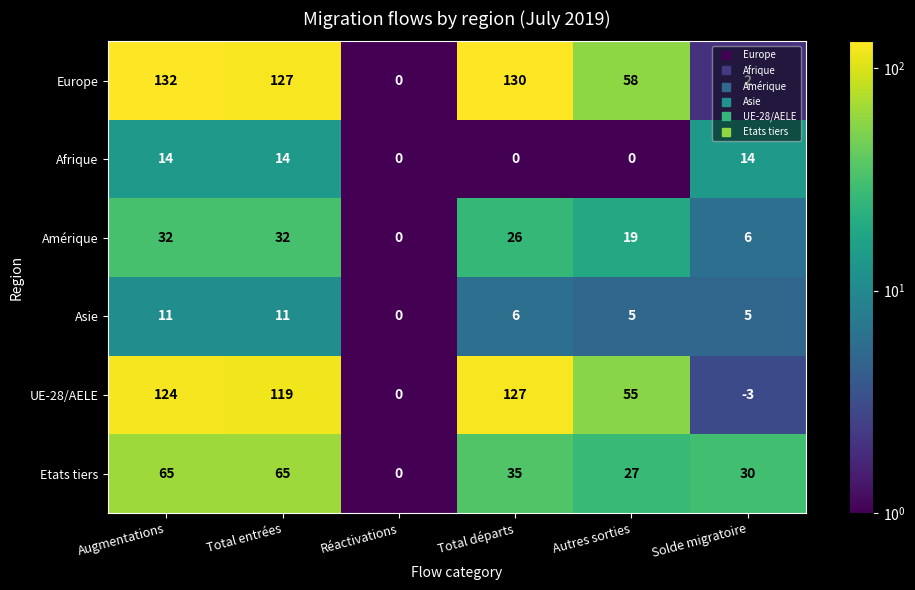

Which series changed the most between Réactivations and Autres sorties?

Europe